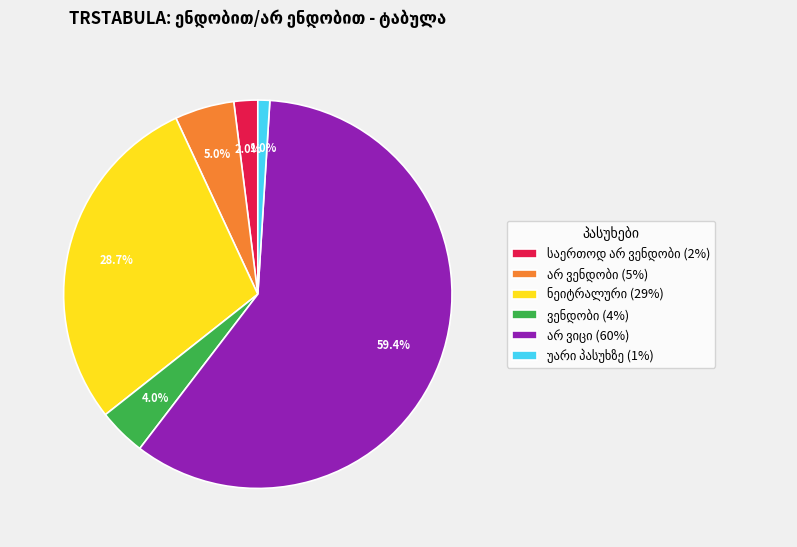

Is there a majority slice in this chart?

Yes